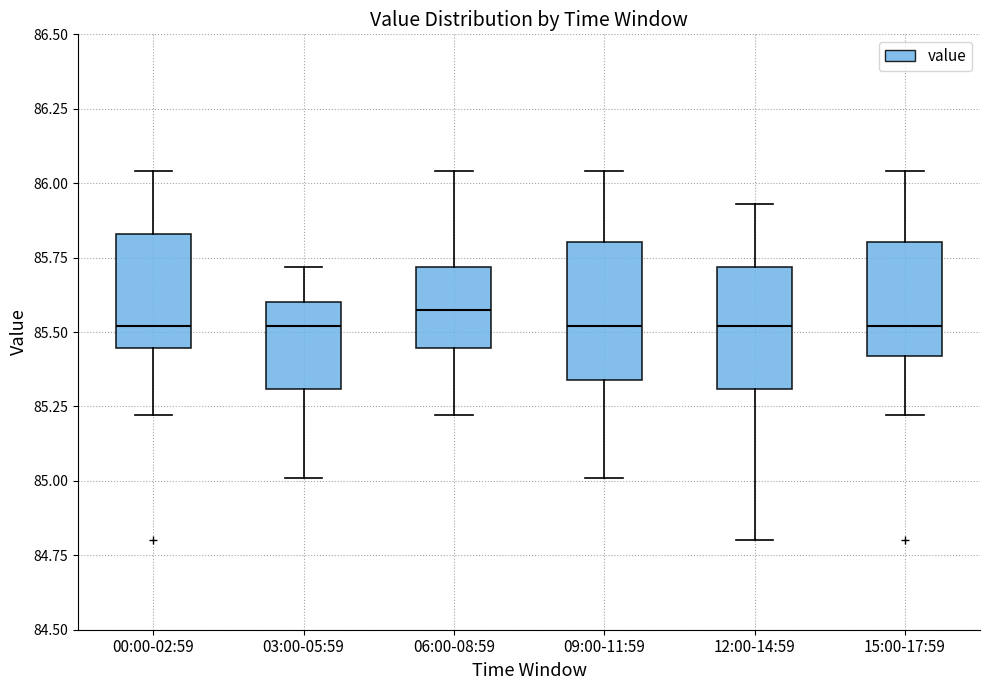

Where does the upper whisker of the box for 15:00-17:59 end on the y-axis? The values are not printed on the chart, so give them approximately, as read against the axis.

86.05